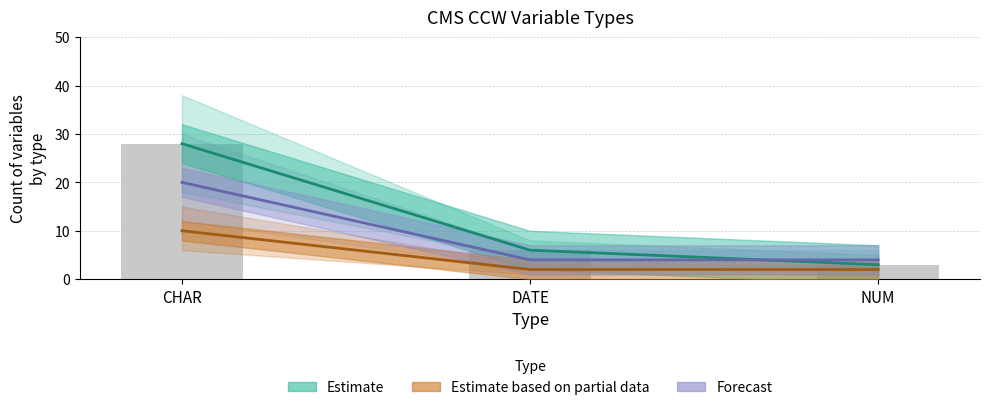

What is the label of the 1st bar from the right?

NUM